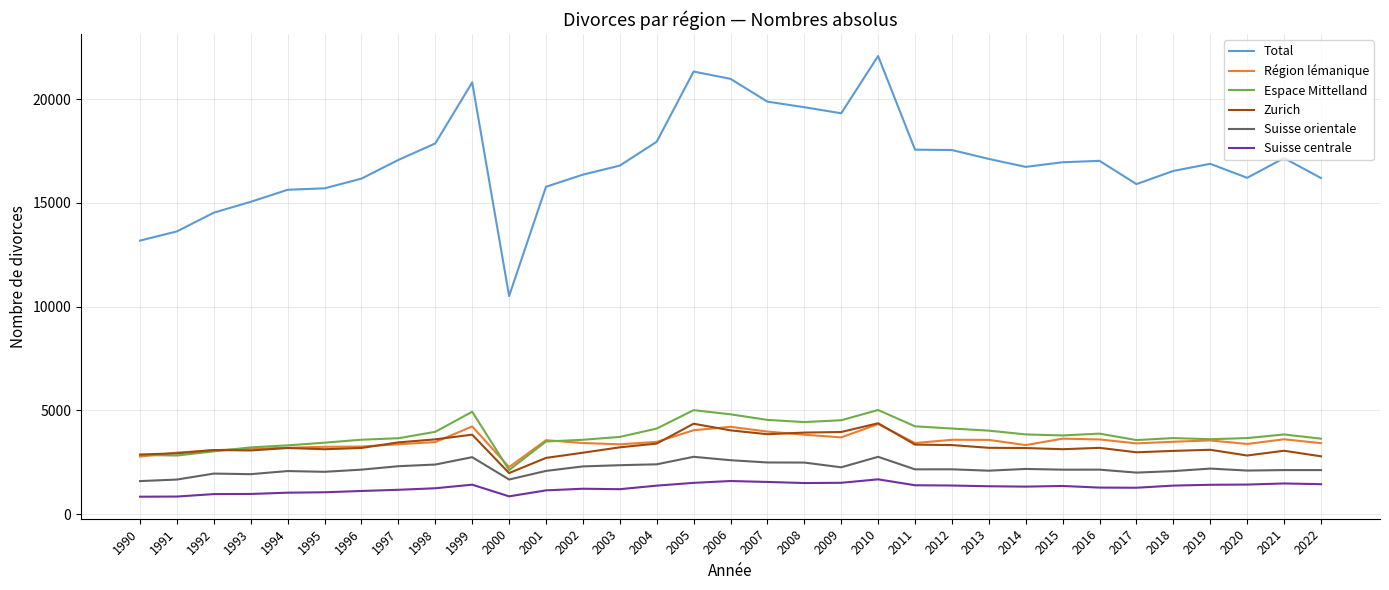

True or false: Suisse centrale and Espace Mittelland intersect in this chart.

False